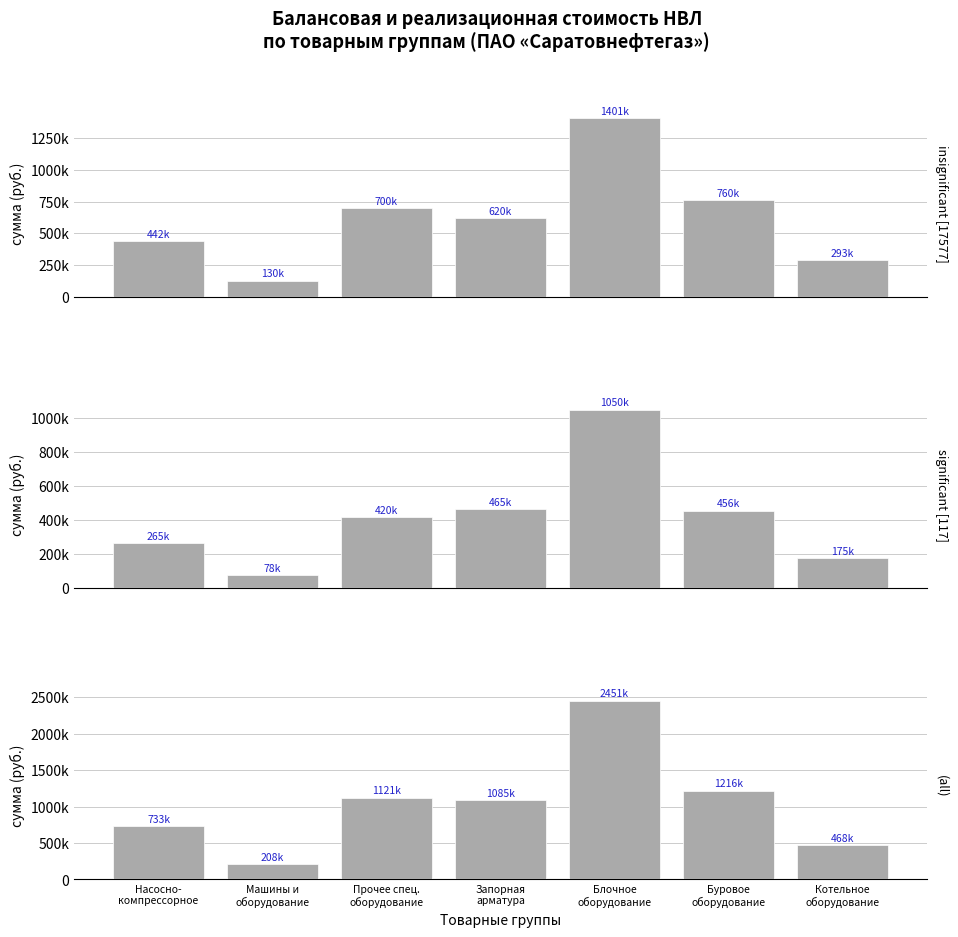

Read the (all) value at Блочное
оборудование.

2451965.8